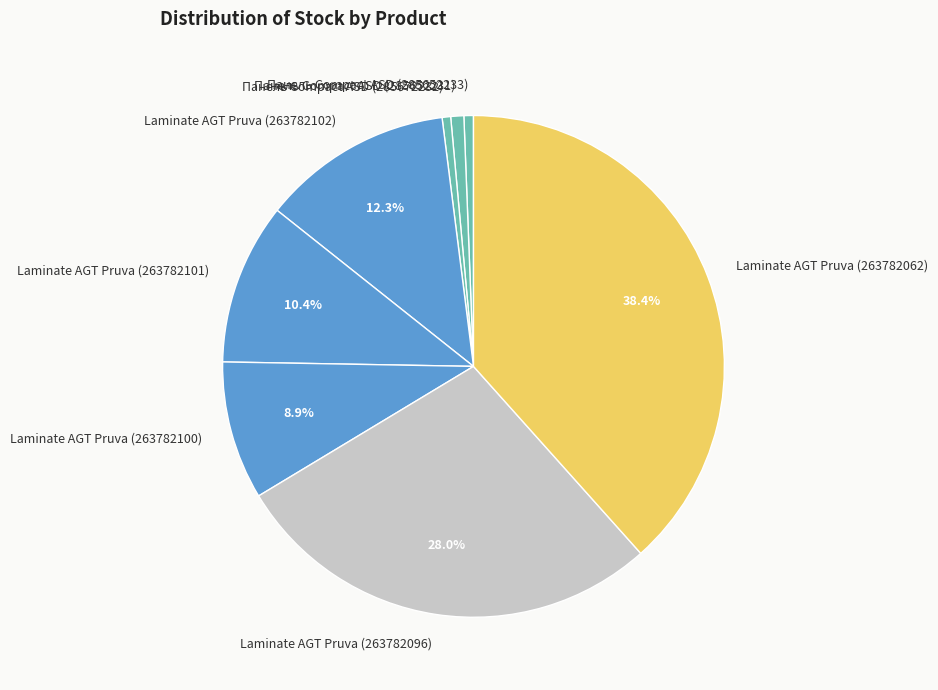

What percentage is the Laminate AGT Pruva (263782102) slice, to the nearest percent?

12%